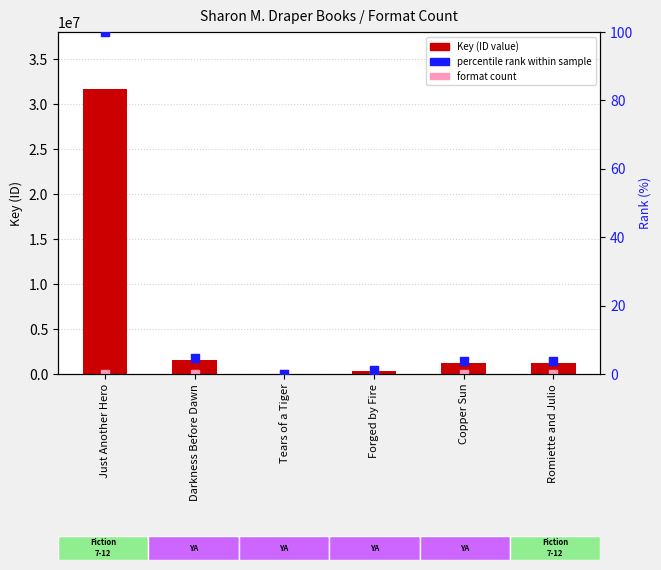

Is the value of format count (ABSENT-like) at Just Another Hero greater than the value of percentile rank within sample at Tears of a Tiger?

Yes